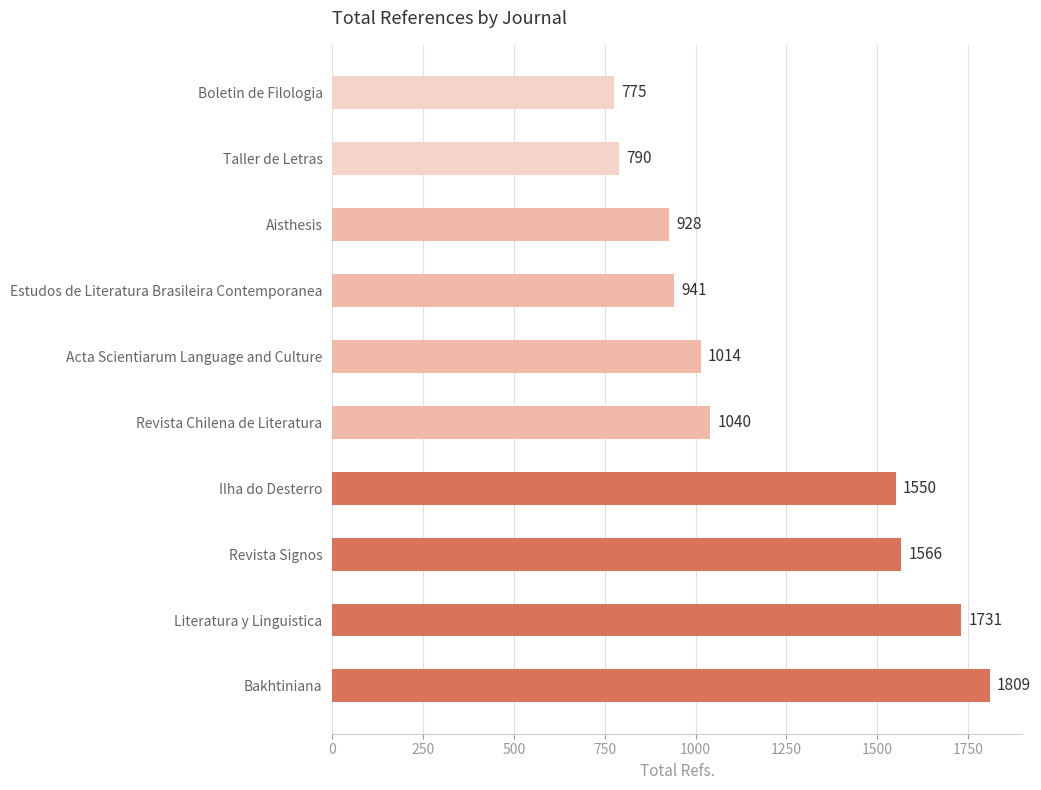

Which label corresponds to the smallest value in the chart?

Boletin de Filologia